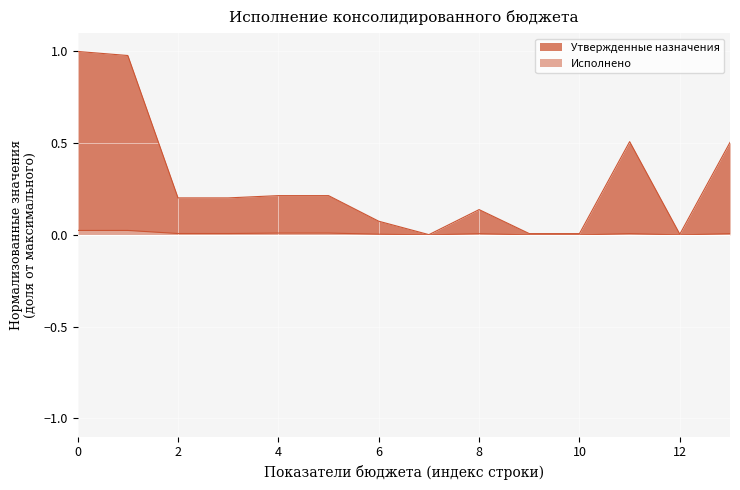

Is it true that Исполнено equals 0.0 at 6?

True